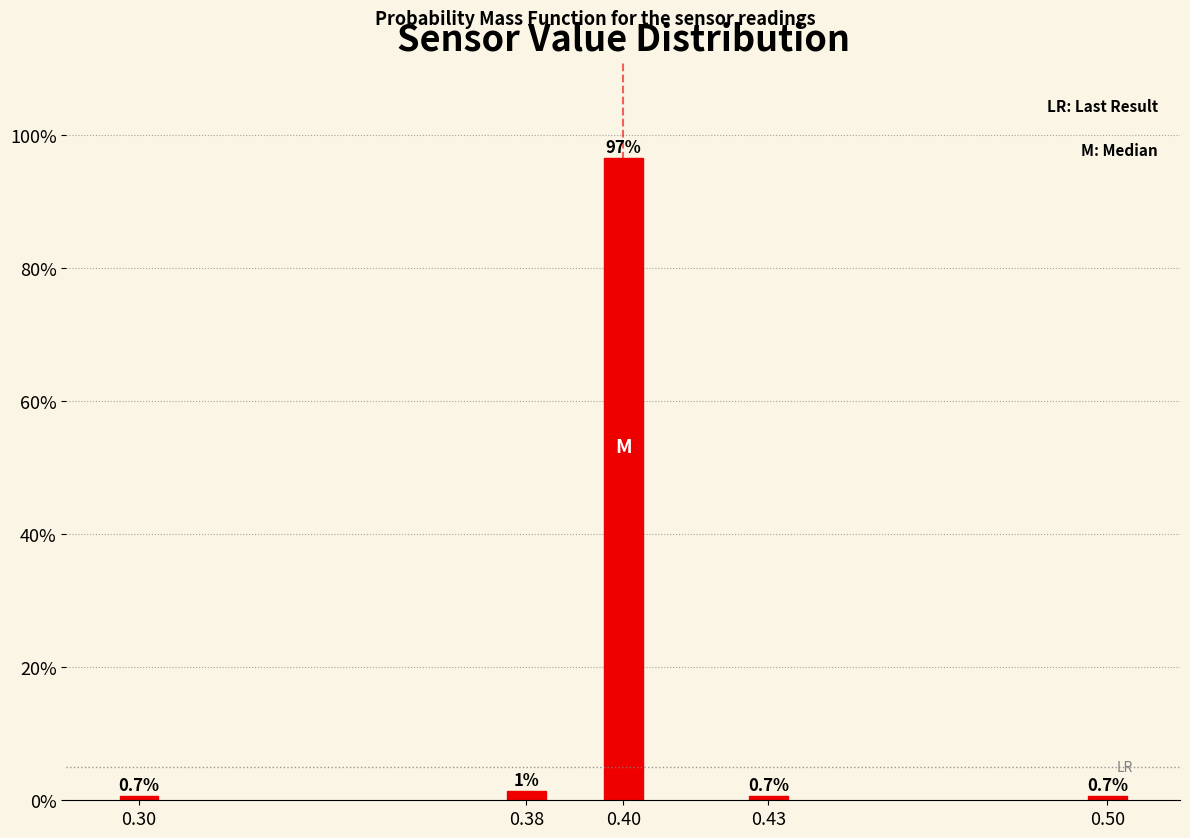

What is the value of the 4th bar from the left?

0.7